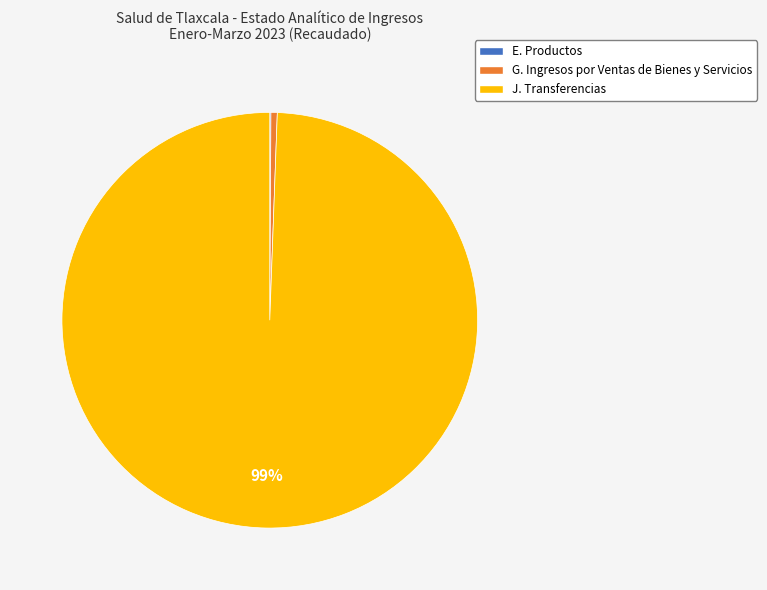

Is there a majority slice in this chart?

Yes